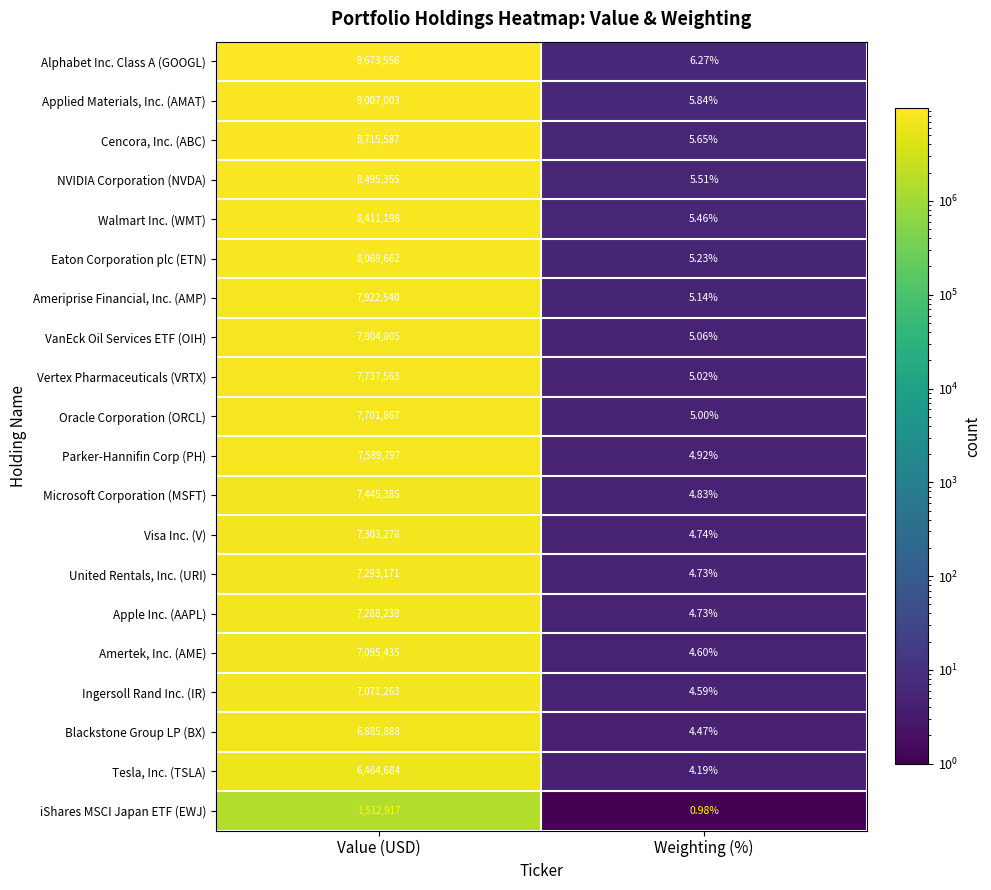

Which category has the highest value in the NVIDIA Corporation (NVDA) series?

Value (USD)